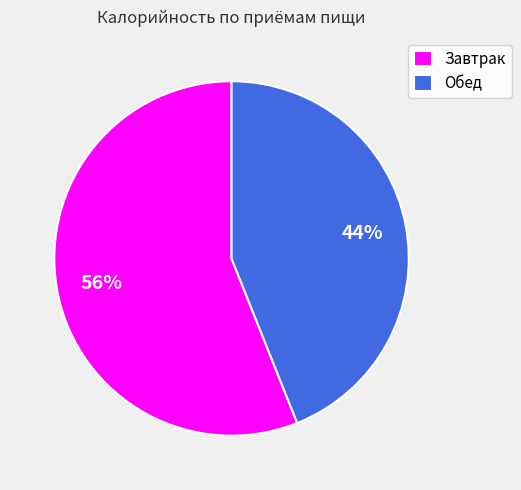

To the nearest percent, what is the difference between the largest and smallest slice percentages?

12%